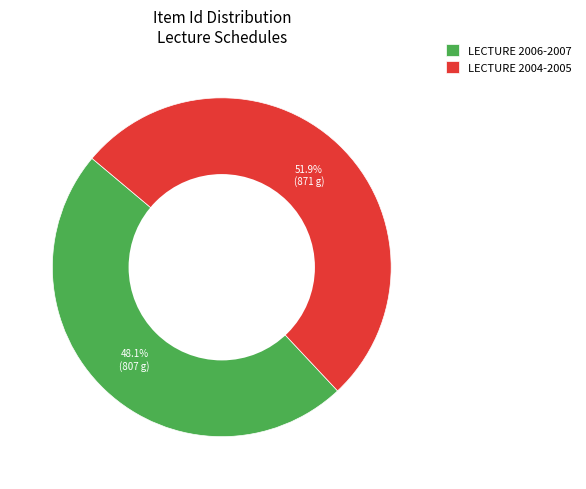

How many slices are in this pie chart?

2